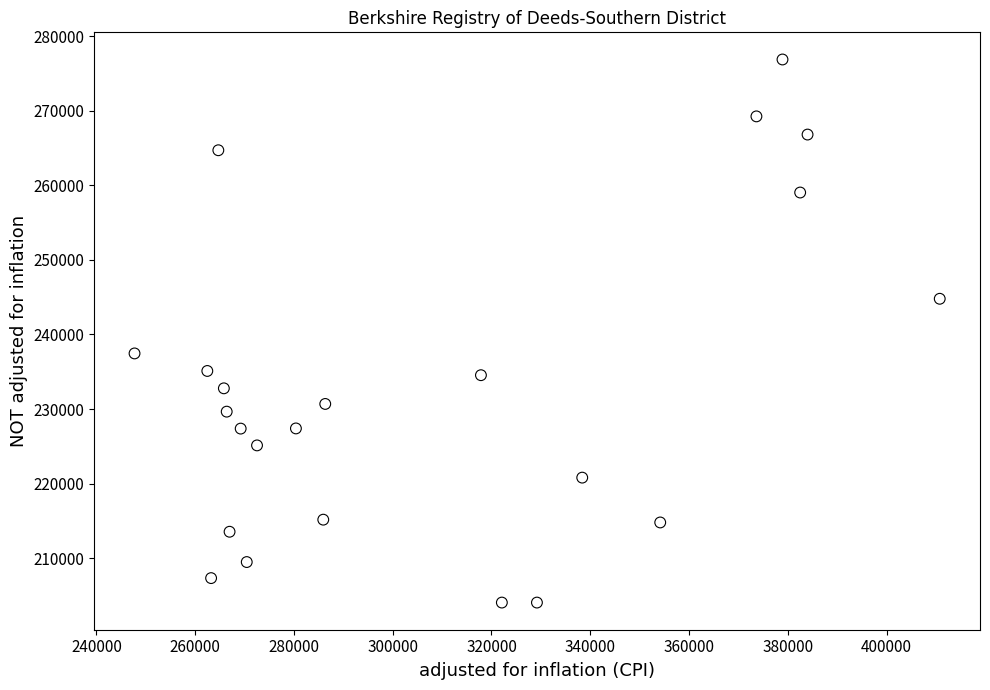

What Y value in the scatter plot is closest to 240456?

237453